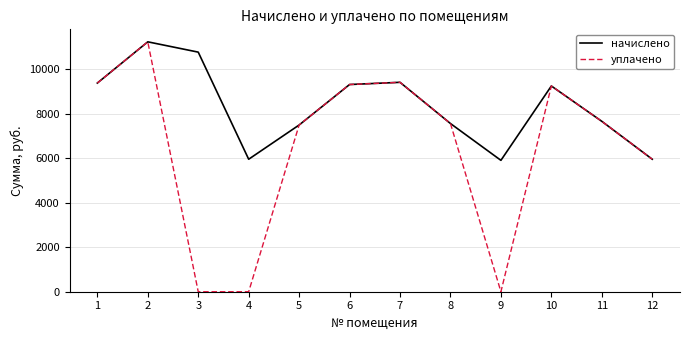

Is this an area chart (filled region under the line)?

No